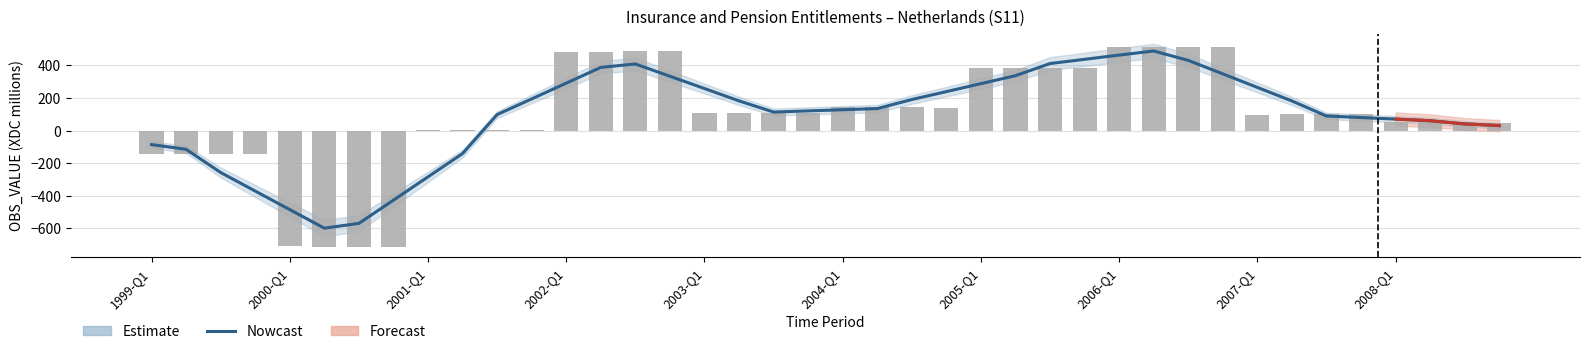

How many values are above zero?

32